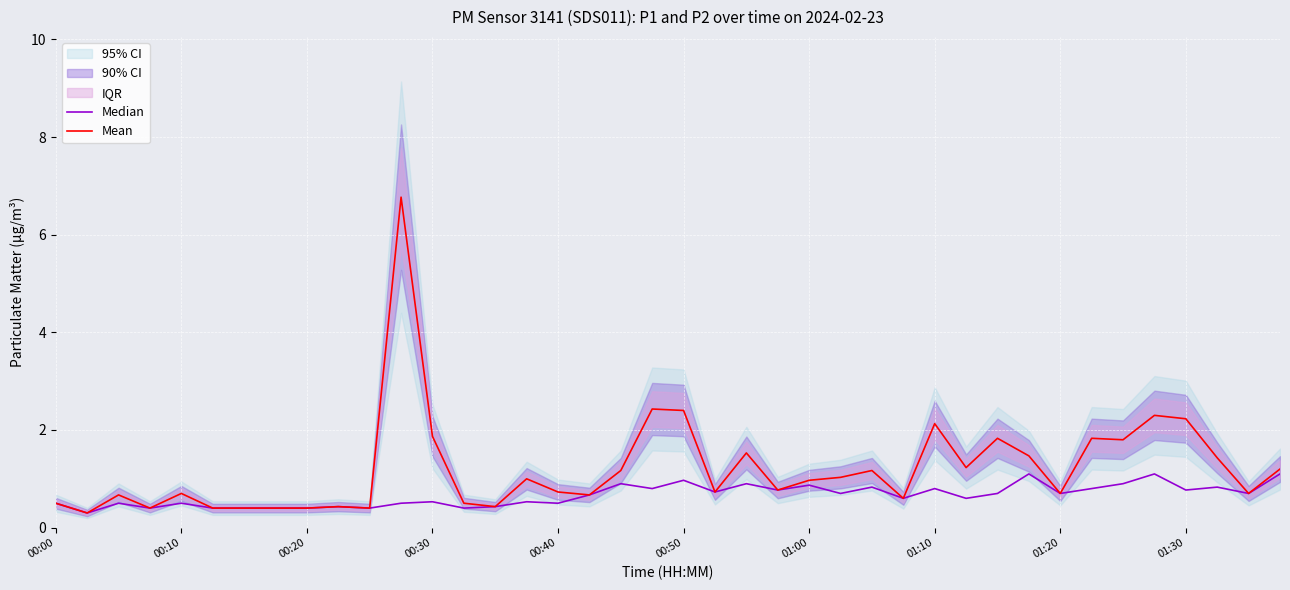

What value does the Median series have at 25?

0.7